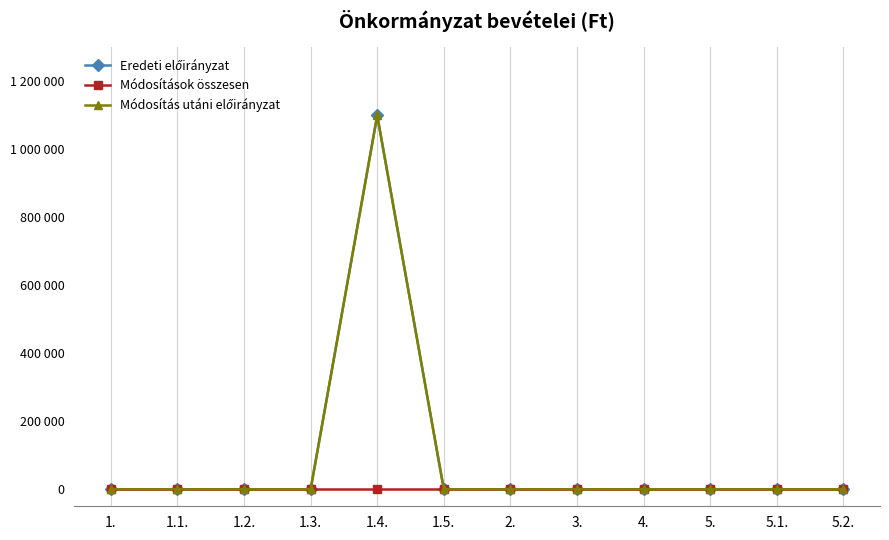

True or false: Módosítások összesen and Módosítás utáni előirányzat cross at least once.

False